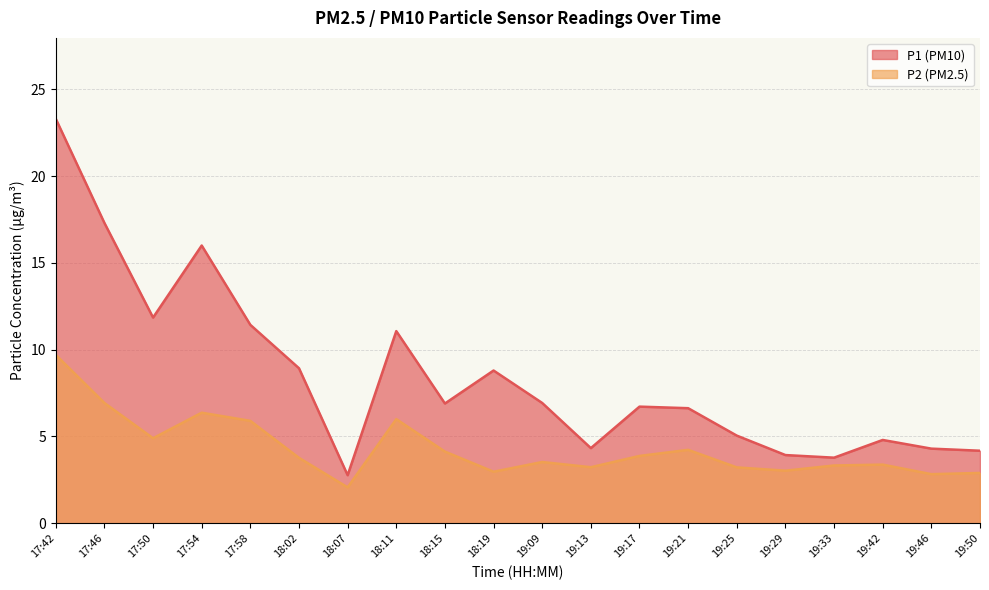

Does the chart have visible grid lines?

Yes